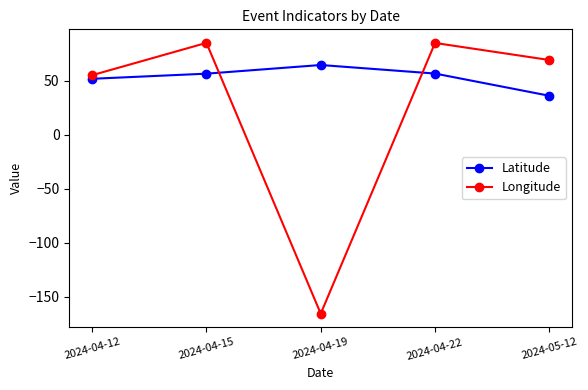

What position from the right is 2024-04-15?

4